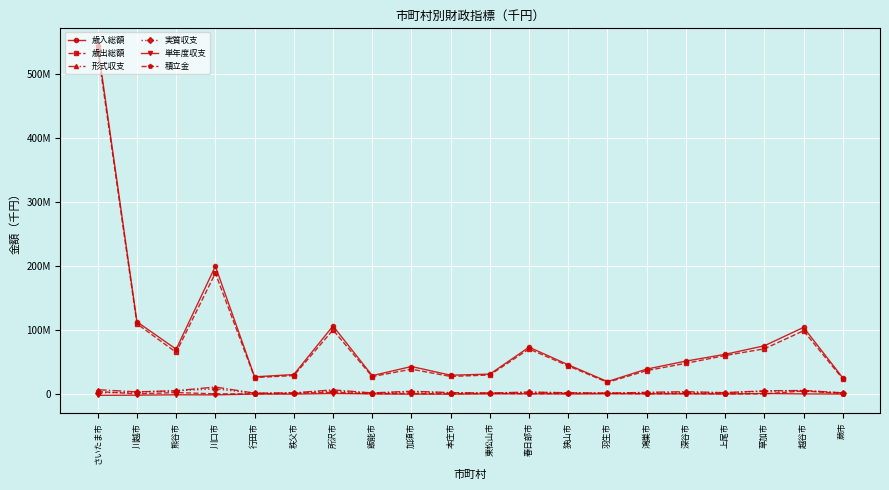

The 積立金 series shows 2449 at 上尾市. True or false?

True